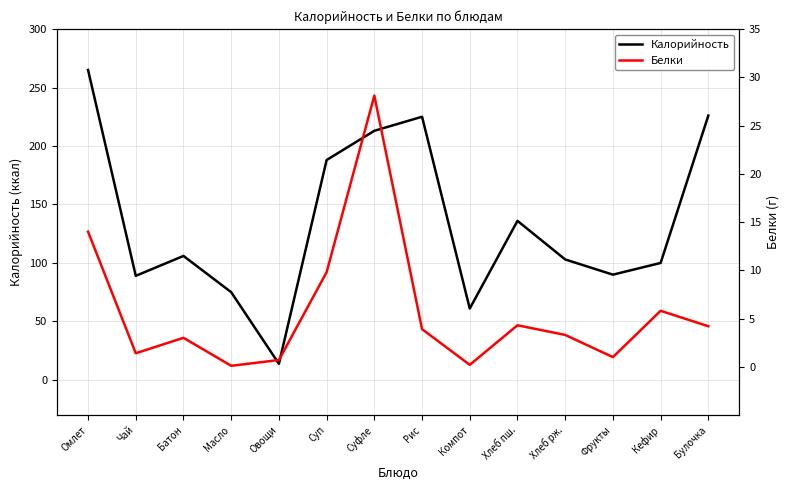

Which category has the highest value across all series?

Омлет